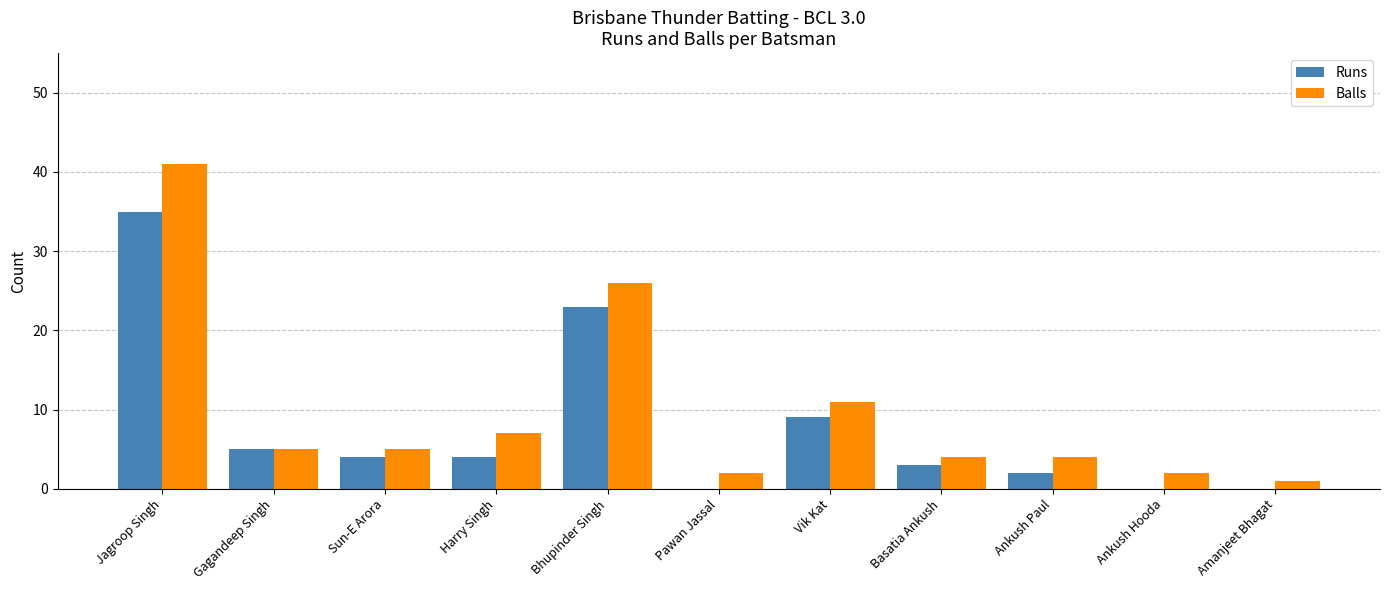

The Runs series shows 17 at Amanjeet Bhagat. True or false?

False